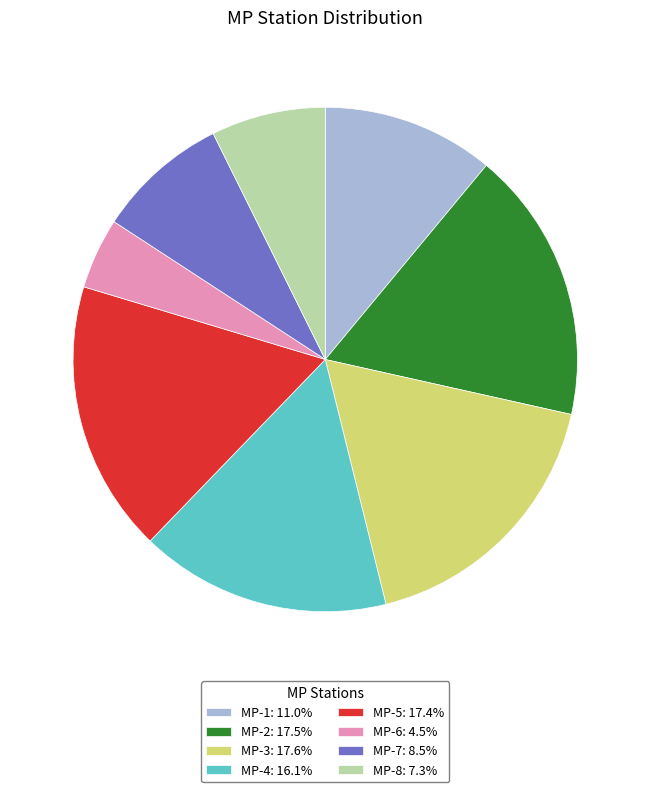

Do MP-3: 17.6% and MP-6: 4.5% together represent more than half of the pie?

No